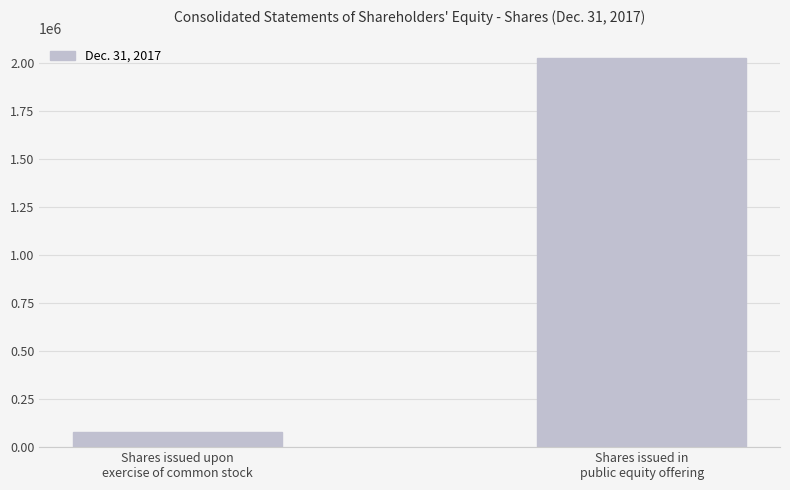

Rank the categories by value from lowest to highest.

Shares issued upon
exercise of common stock, Shares issued in
public equity offering